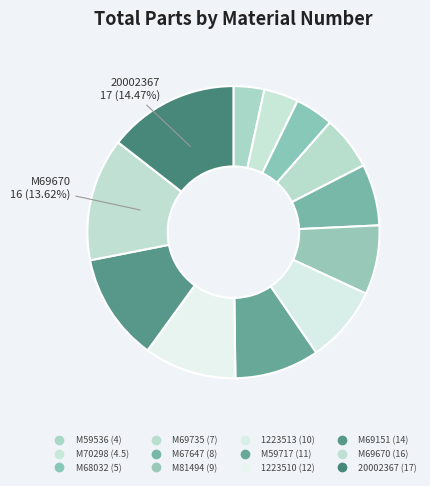

Count the number of slices in the pie.

12